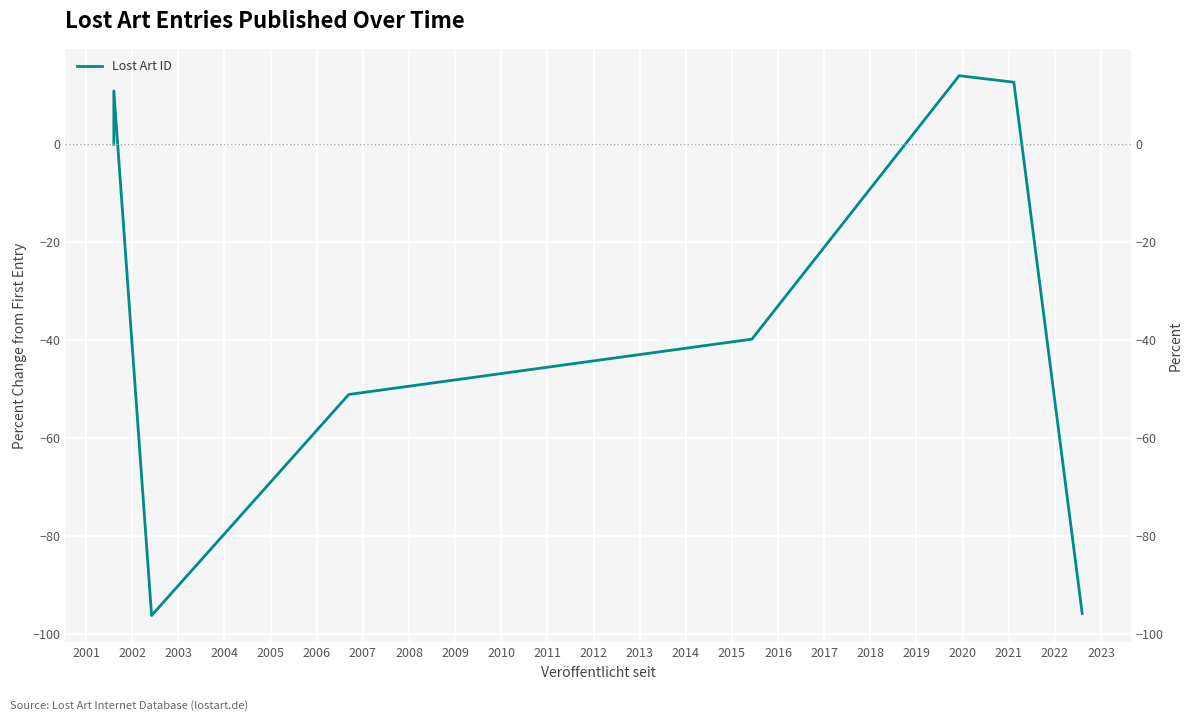

Which category has the lowest value across all series?

2002